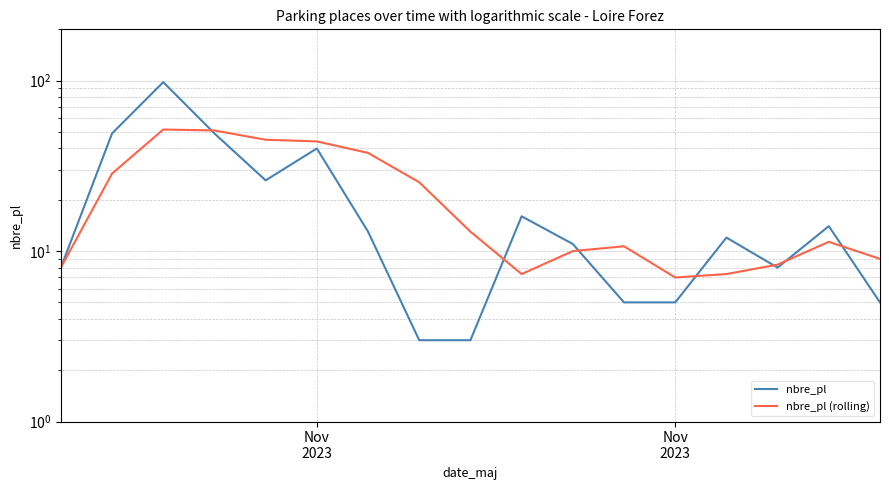

How many lines are shown in the chart?

2